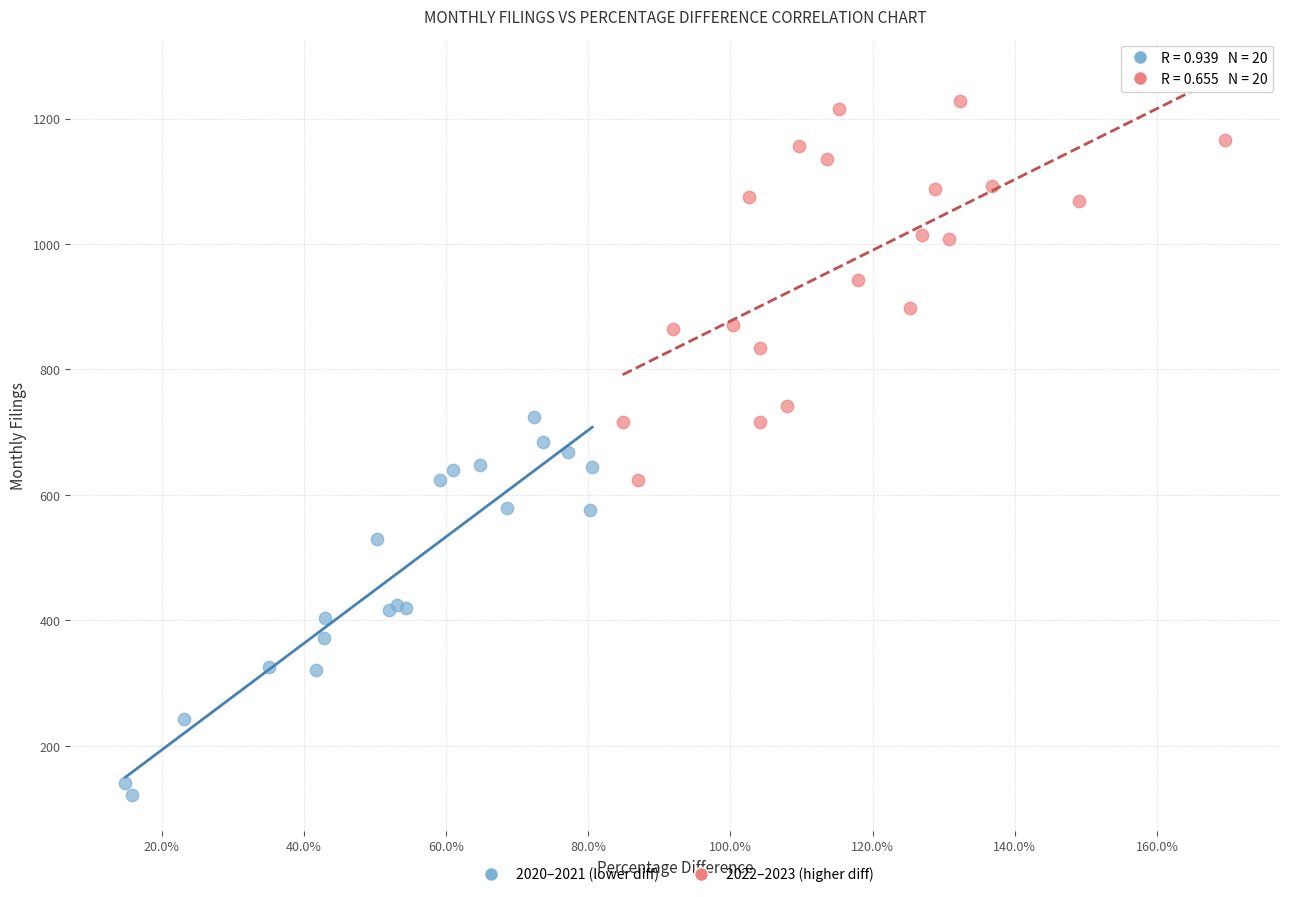

What are all the series names shown in the legend?

2020–2021 (lower diff), 2022–2023 (higher diff)